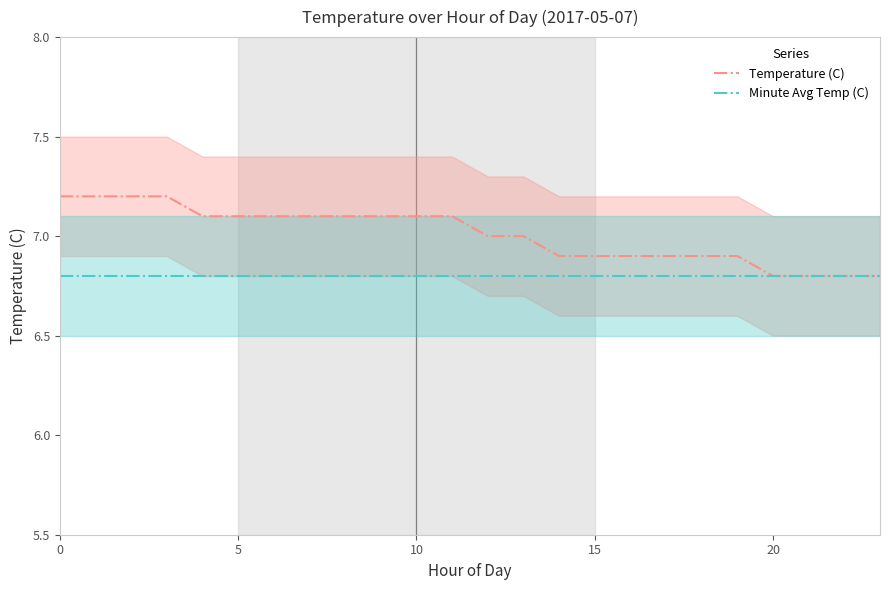

What is the approximate value of Temperature (C) at 11?

7.1